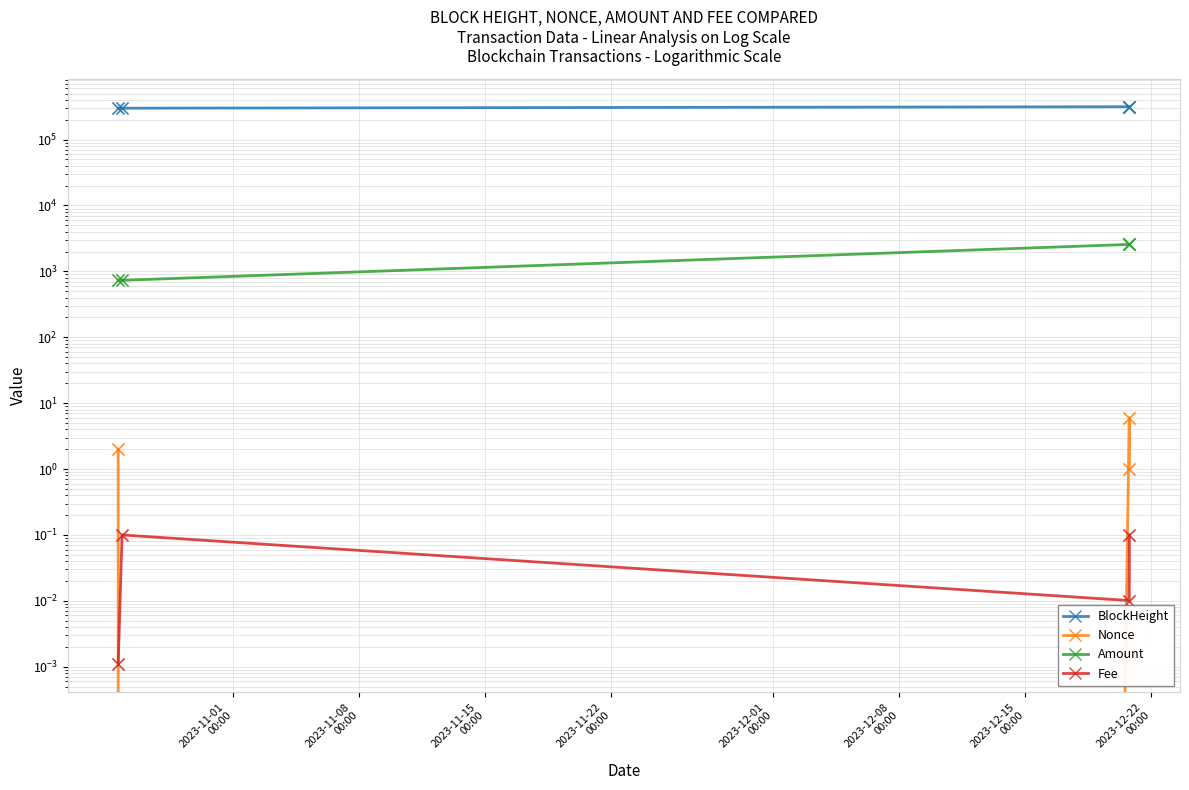

What are all the series names shown in the legend?

BlockHeight, Nonce, Amount, Fee